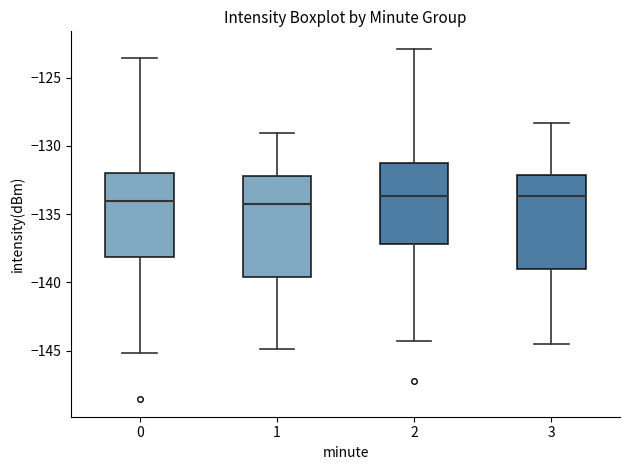

Reading left to right, read every box against the y-axis: the position of its median line, the range the box covers, and the ends of its whiskers. The values are not printed on the chart, so give them approximately, as read against the axis.

0: median -134.0, box -138.0 to -132.0, whiskers -145.0 to -123.5
1: median -134.0, box -139.5 to -132.0, whiskers -145.0 to -129.0
2: median -133.5, box -137.0 to -131.5, whiskers -144.5 to -123.0
3: median -133.5, box -139.0 to -132.0, whiskers -144.5 to -128.5